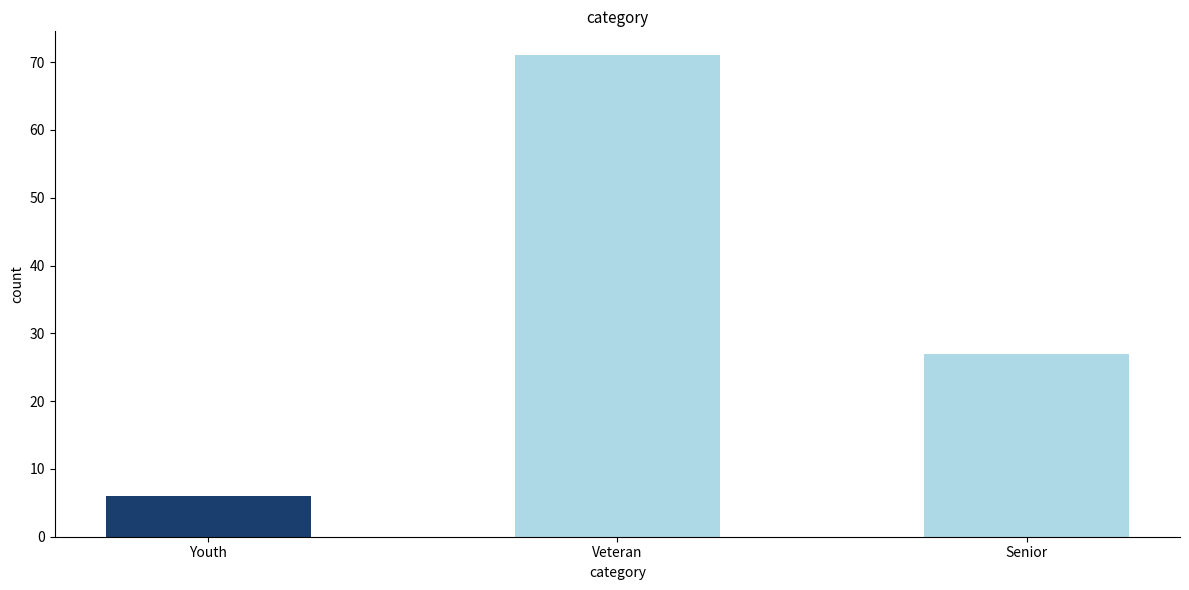

What is the smallest value displayed?

6